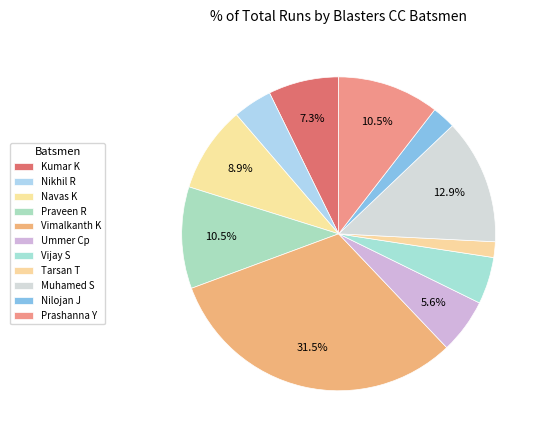

How many segments does this pie chart have?

11